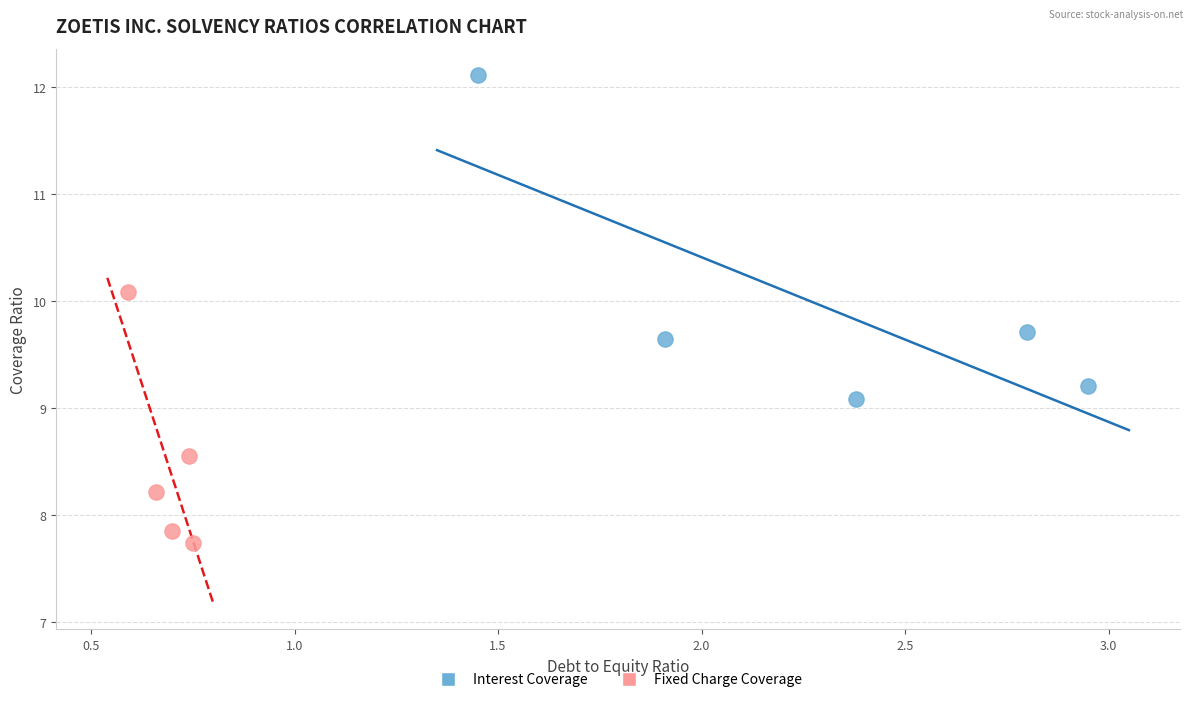

Which series reaches the maximum Y coordinate?

Interest Coverage